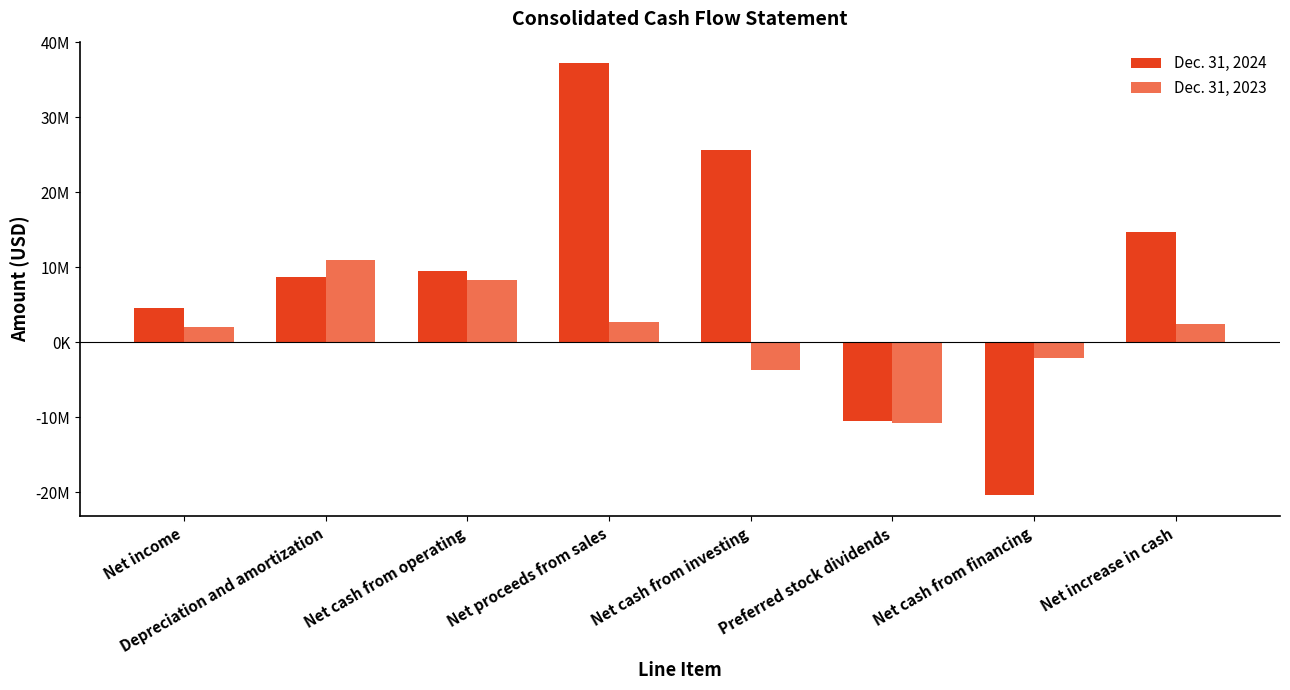

What is the sum of the Dec. 31, 2024 values at Net increase in cash and Net cash from investing?

40312000